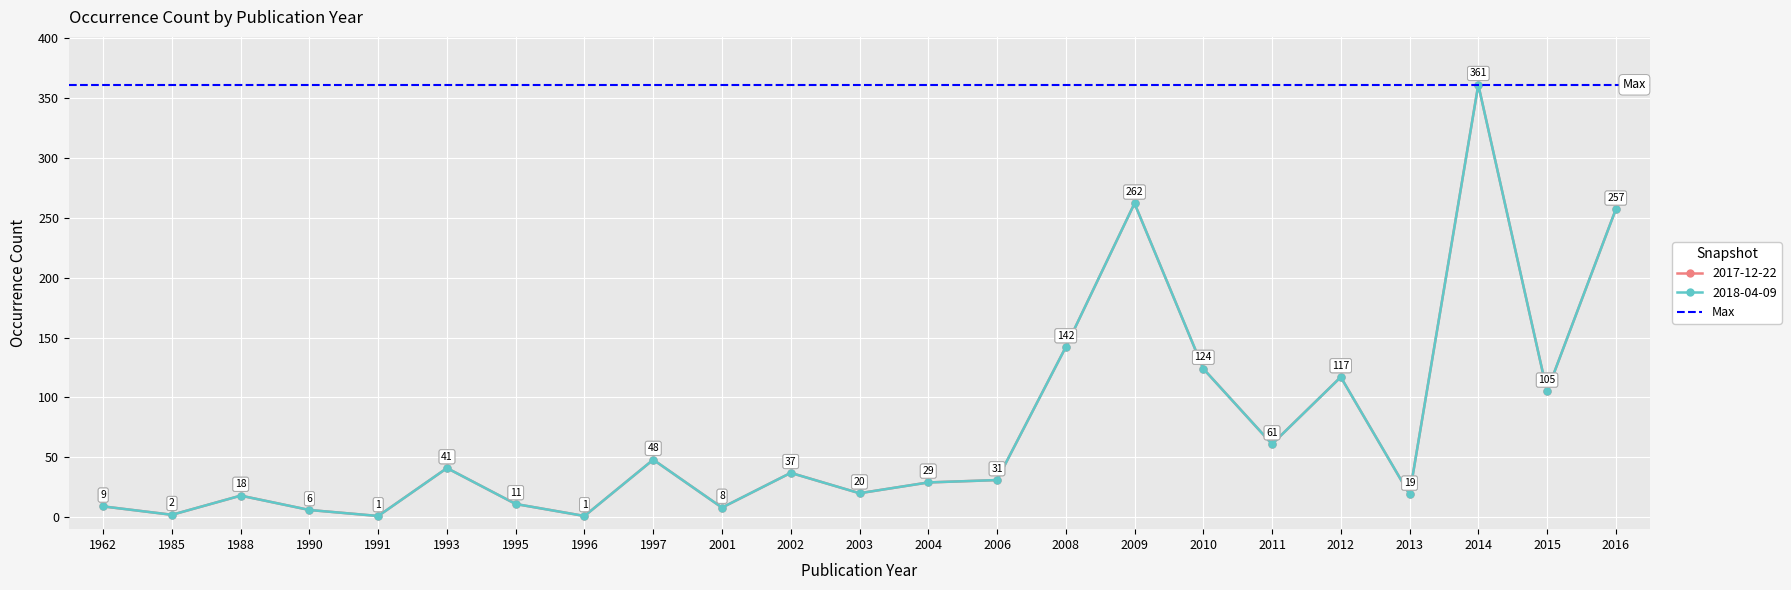

Between 1990 and 1991, which is larger?

1990